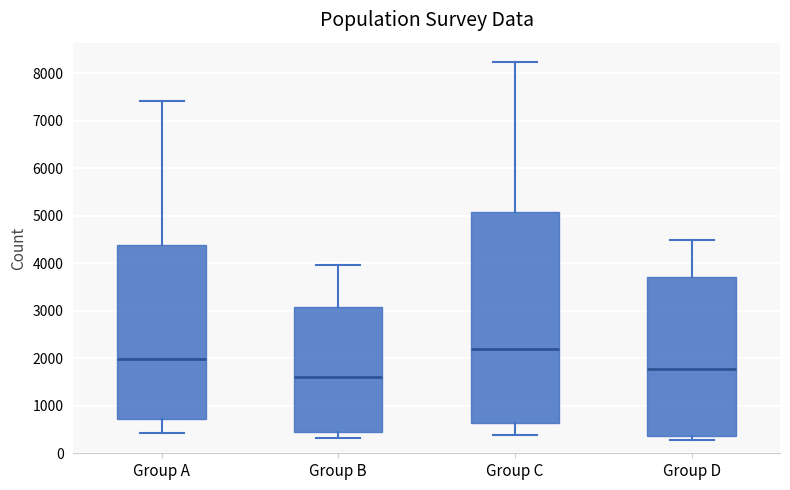

Reading left to right, read every box against the y-axis: the position of its median line, the range the box covers, and the ends of its whiskers. The values are not printed on the chart, so give them approximately, as read against the axis.

Group A: median 2000, box 700 to 4400, whiskers 400 to 7400
Group B: median 1600, box 500 to 3100, whiskers 300 to 4000
Group C: median 2200, box 600 to 5100, whiskers 400 to 8200
Group D: median 1800, box 400 to 3700, whiskers 300 to 4500